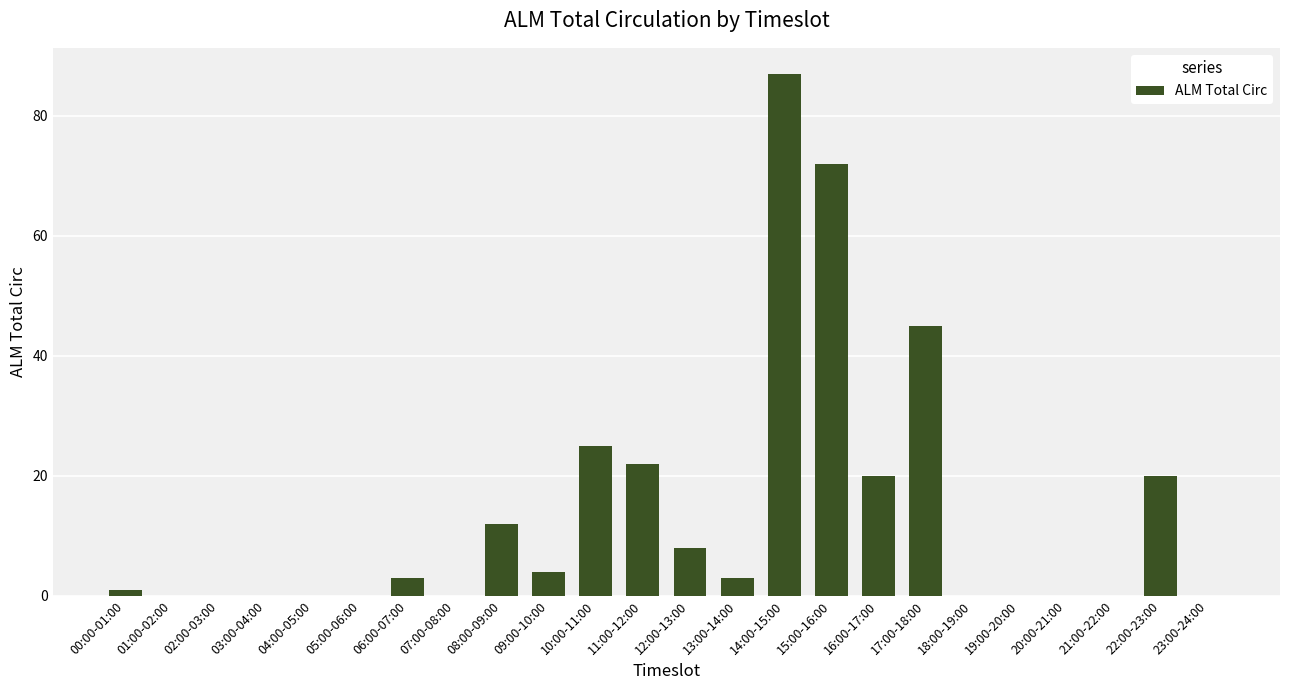

What is the change in value from 22:00-23:00 to 23:00-24:00?

-20